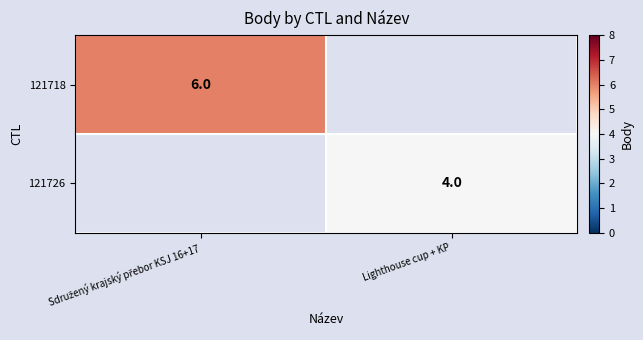

How many categories are shown in the chart?

2